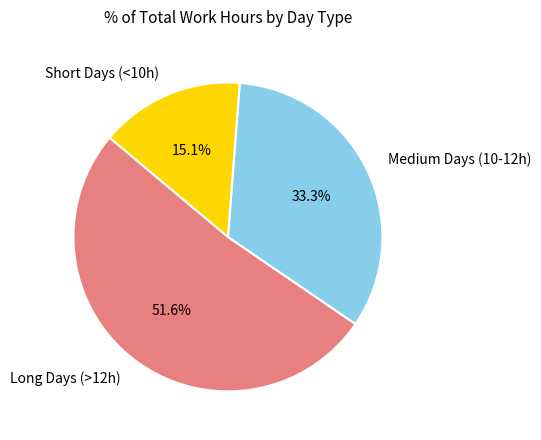

How many slices are in this pie chart?

3